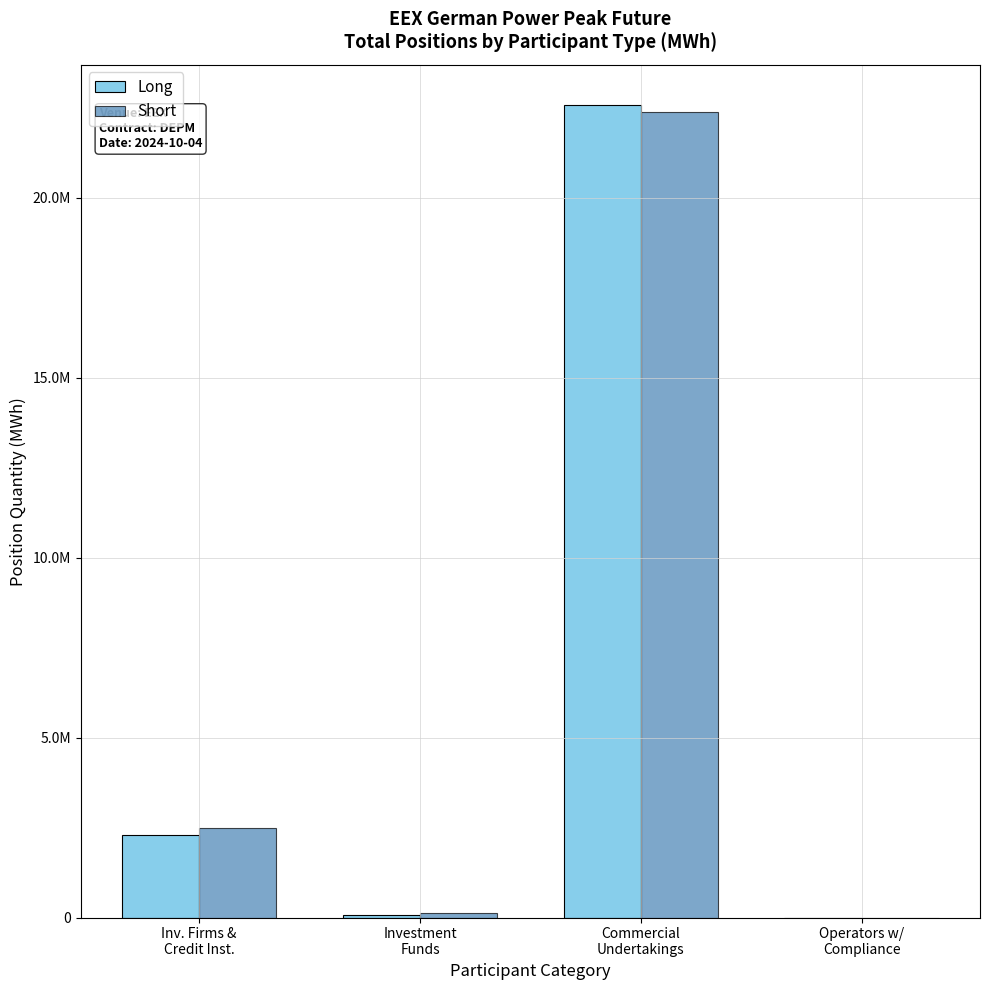

Are the bars grouped side by side (vs. stacked)?

Yes